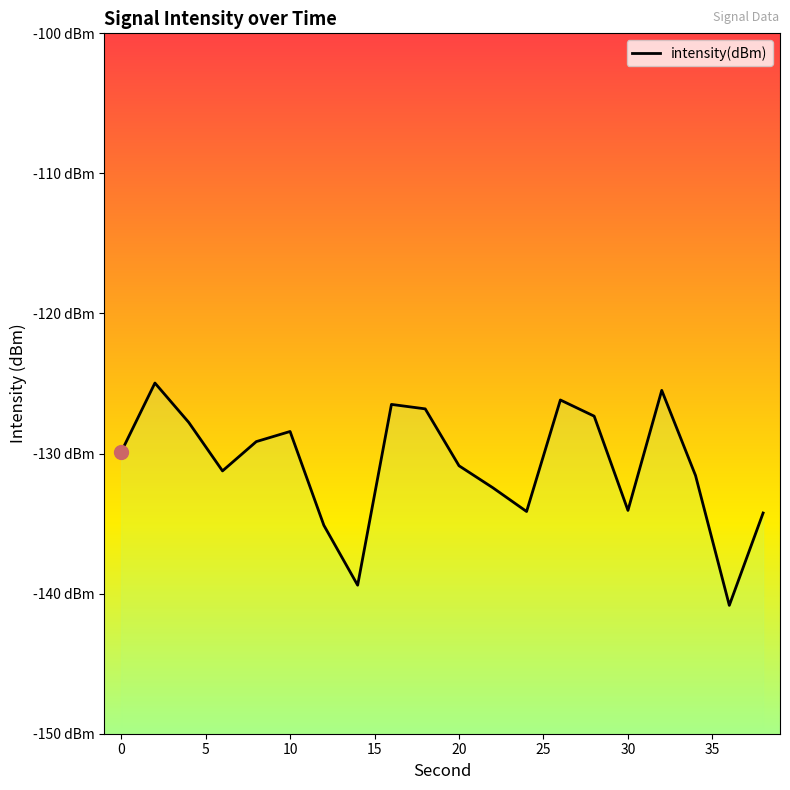

Reading left to right, what are all the values shown in this chart?

-129.9	-125.0	-127.8	-131.2	-129.1	-128.4	-135.1	-139.4	-126.5	-126.8	-130.9	-132.4	-134.1	-126.2	-127.3	-134.1	-125.5	-131.6	-140.8	-134.2